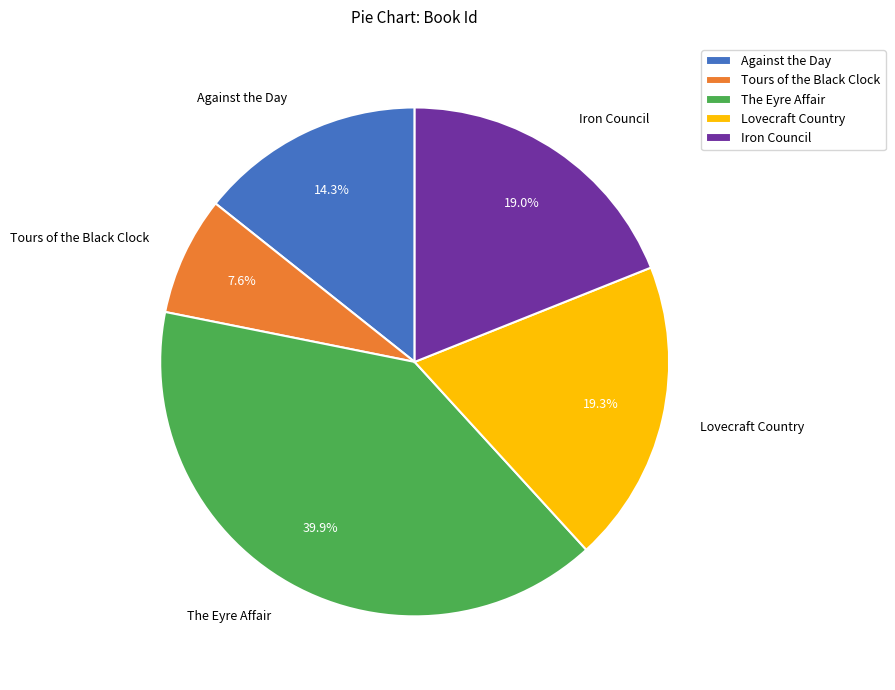

Does The Eyre Affair account for over 50% of the chart?

No